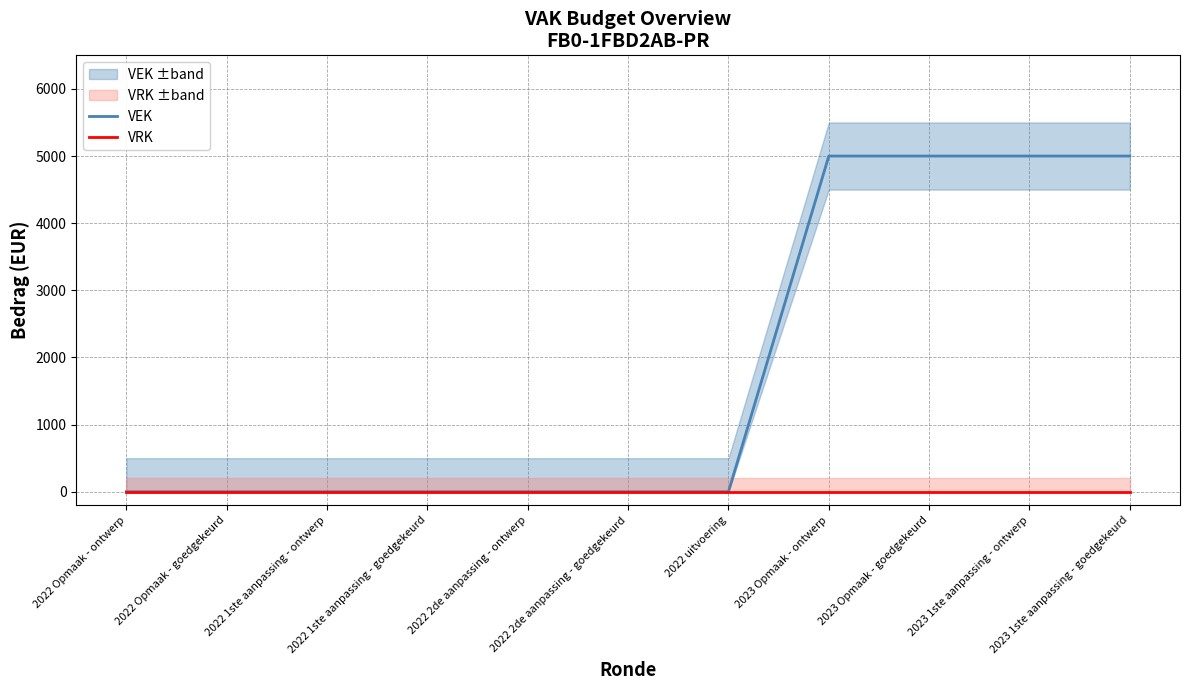

Reading left to right, transcribe all the data shown in this chart.

VEK: 0	0	0	0	0	0	0	5000	5000	5000	5000
VRK: 0	0	0	0	0	0	0	0	0	0	0